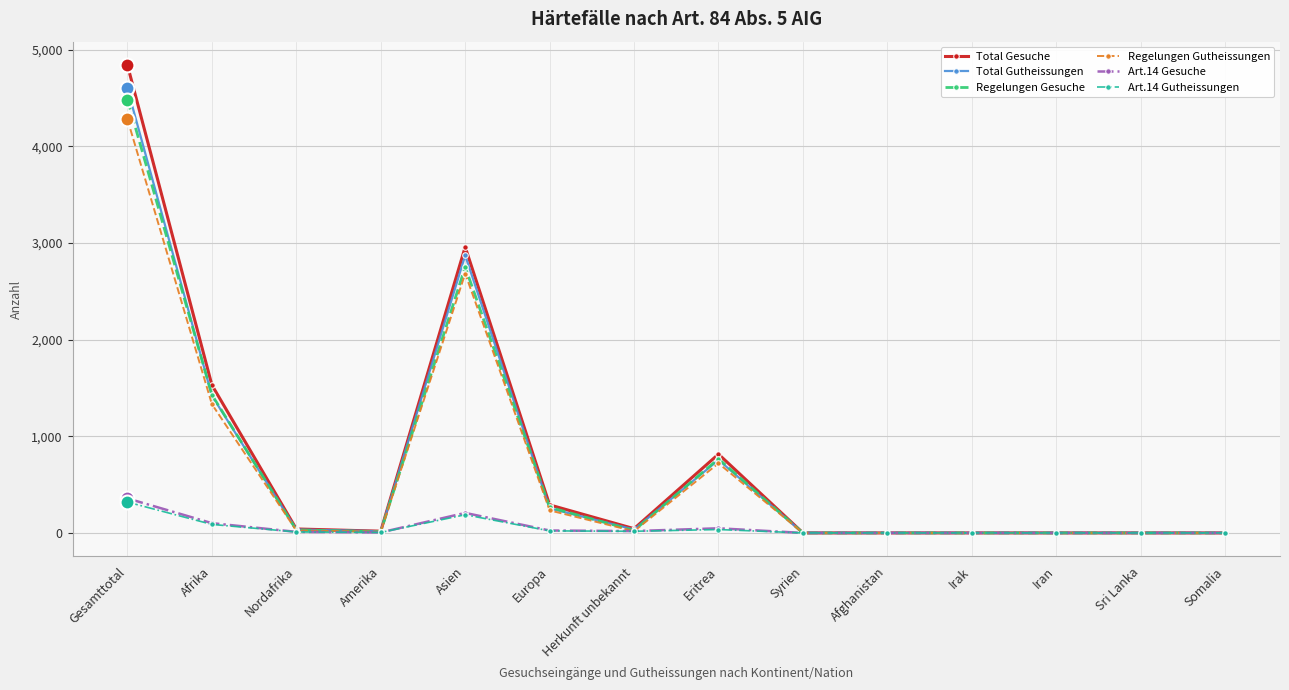

Which series has the widest spread of values?

Total Gesuche